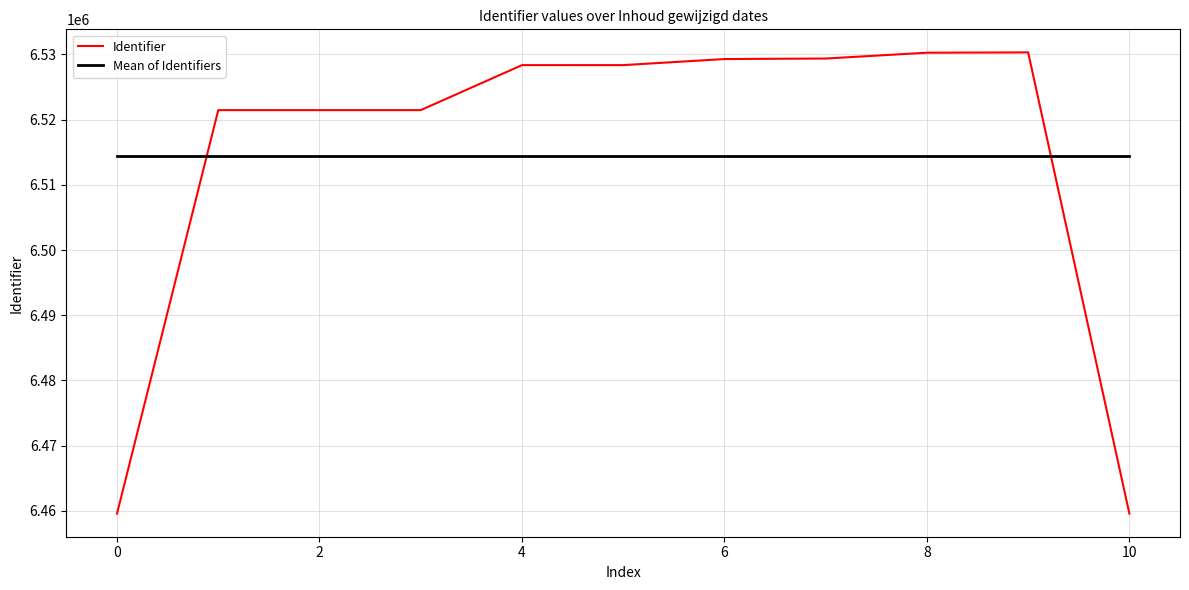

True or false: Mean of Identifiers and Identifier cross at least once.

True